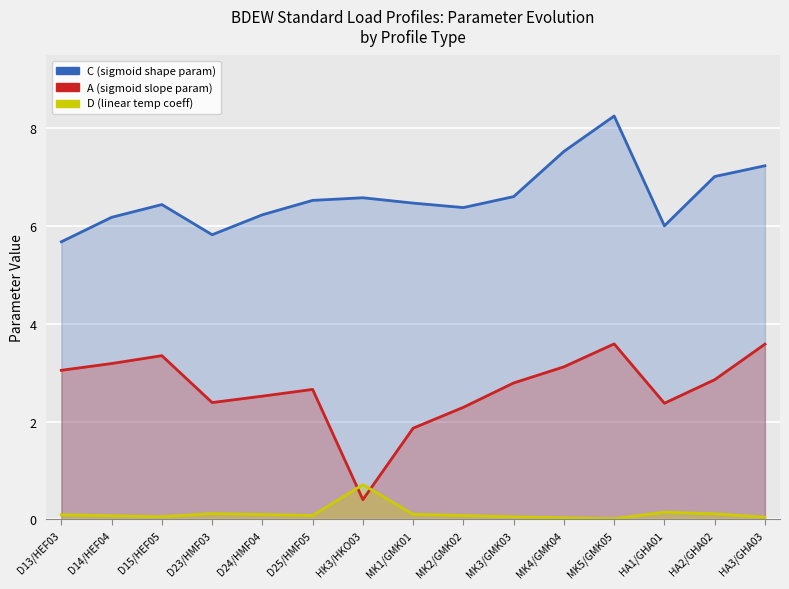

What is the label of the 1st point from the left?

D13/HEF03